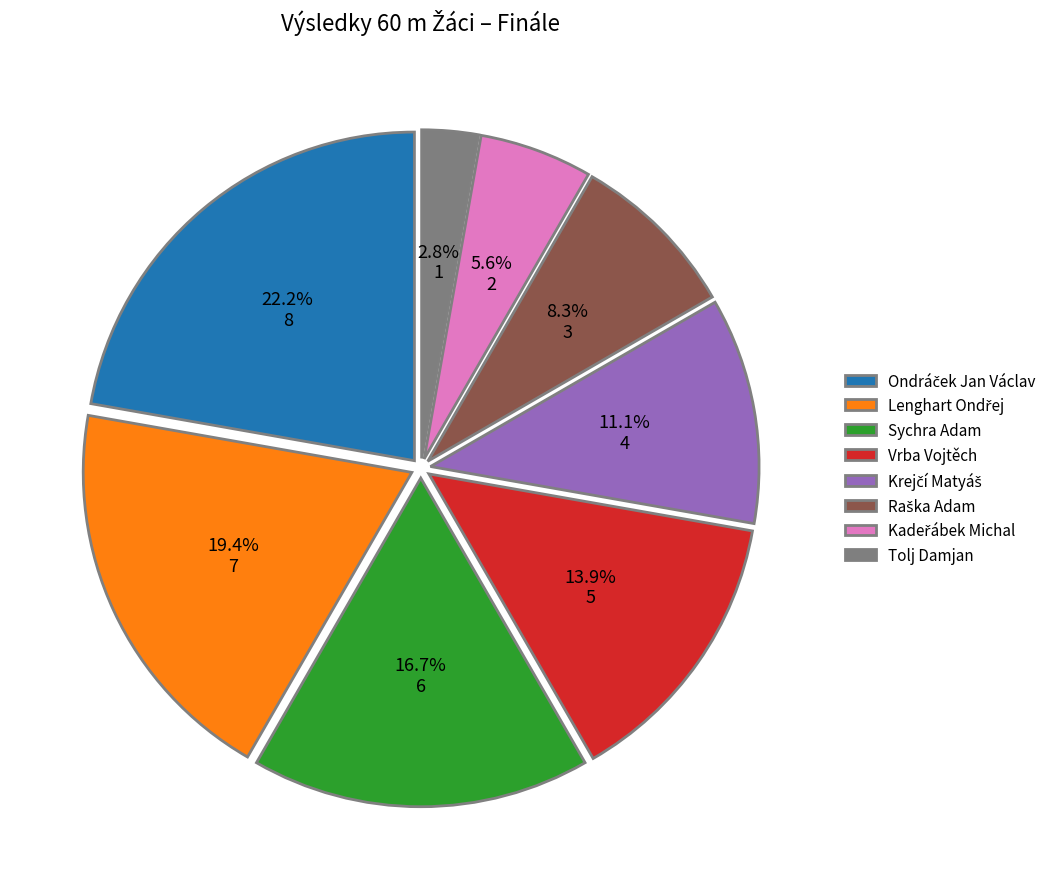

What is the smallest slice in the pie chart?

Tolj Damjan